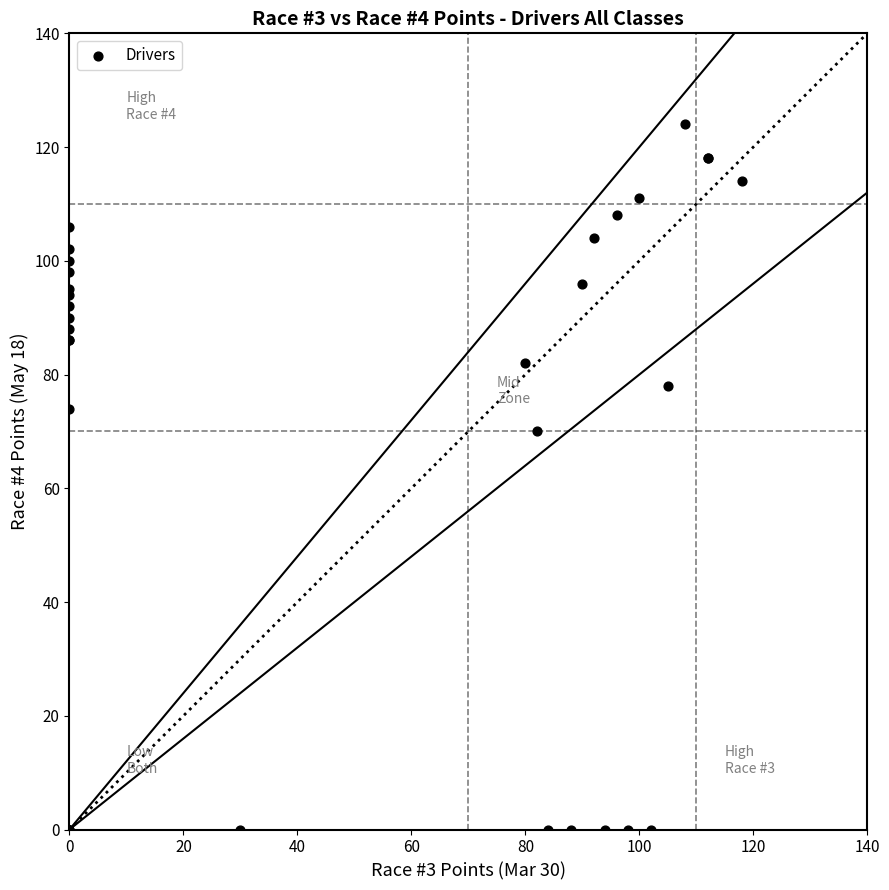

What Y value in the scatter plot is closest to 62?

70